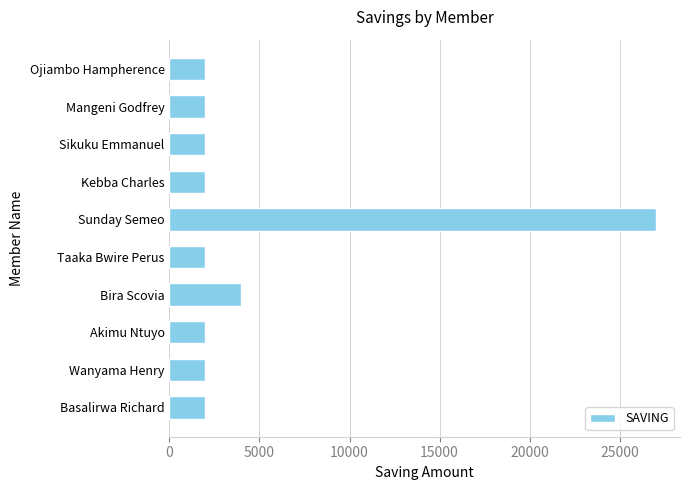

What is the change in value from Basalirwa Richard to Sunday Semeo?

+25000